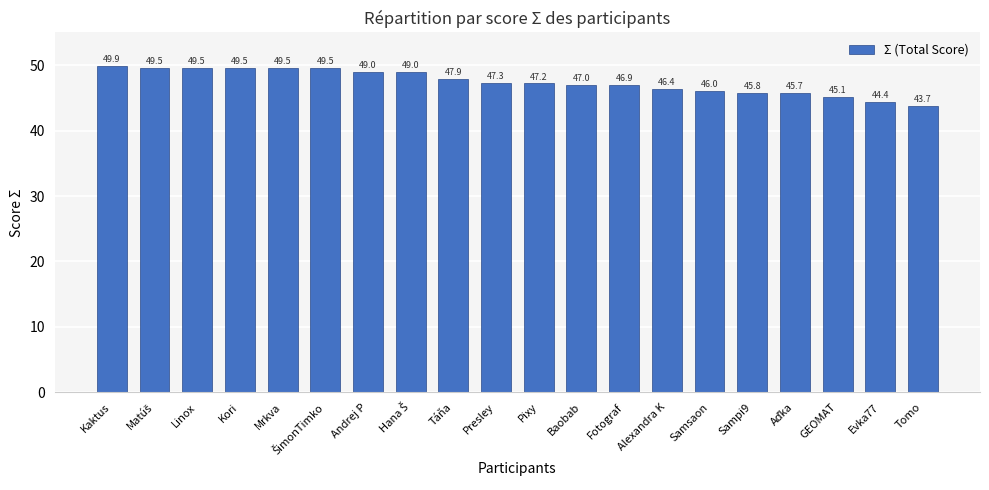

What is the difference between the maximum and second lowest values?

5.5